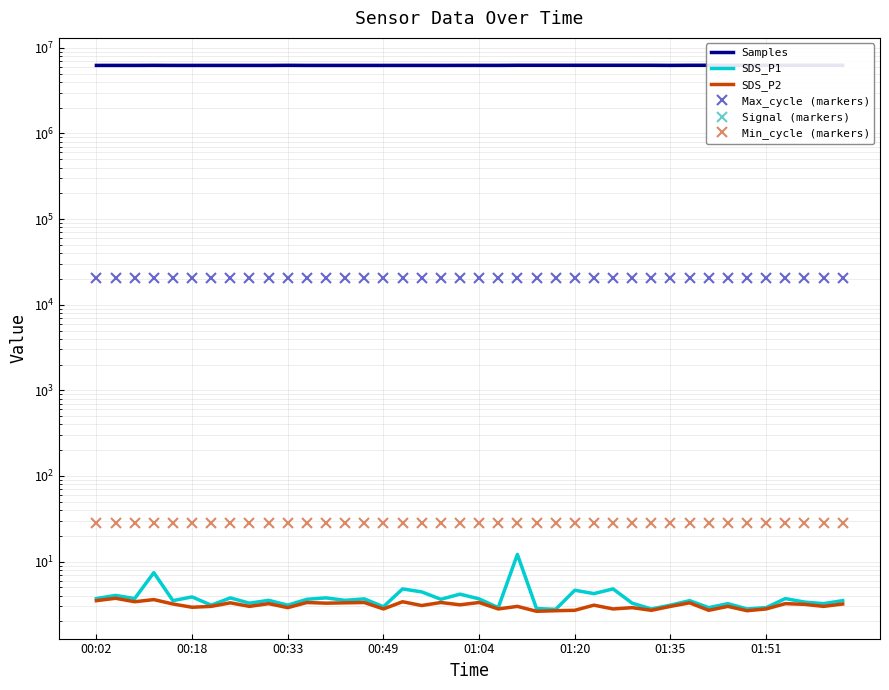

In SDS_P2, how many points are higher than both neighbors (excluding endpoints)?

15